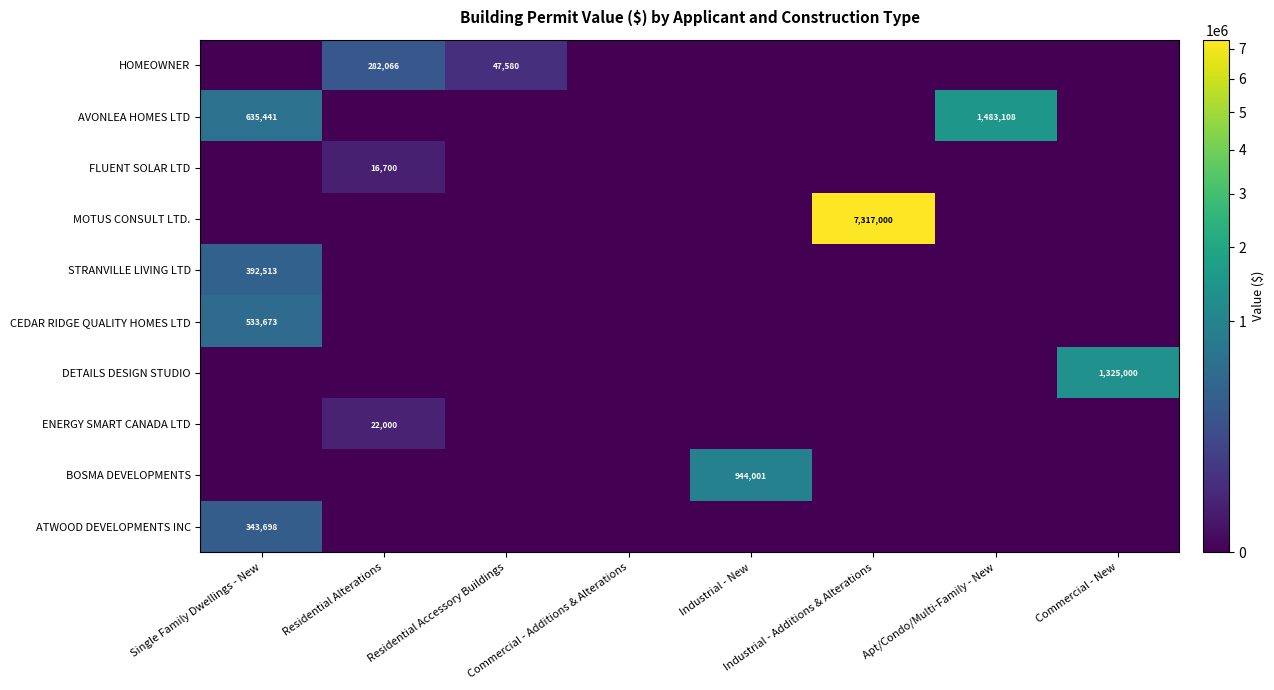

The value of ENERGY SMART CANADA LTD at Apt/Condo/Multi-Family - New is 0. True or false?

True